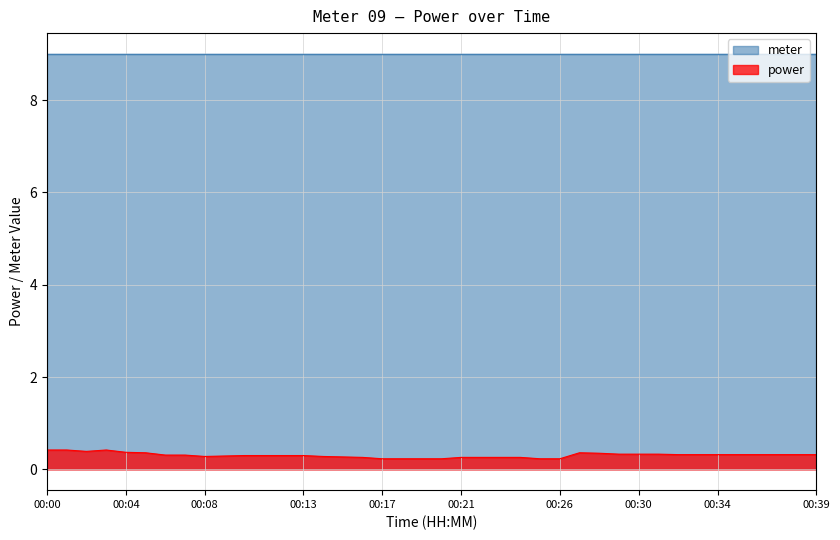

The value at 00:29 is 0.1. True or false?

False